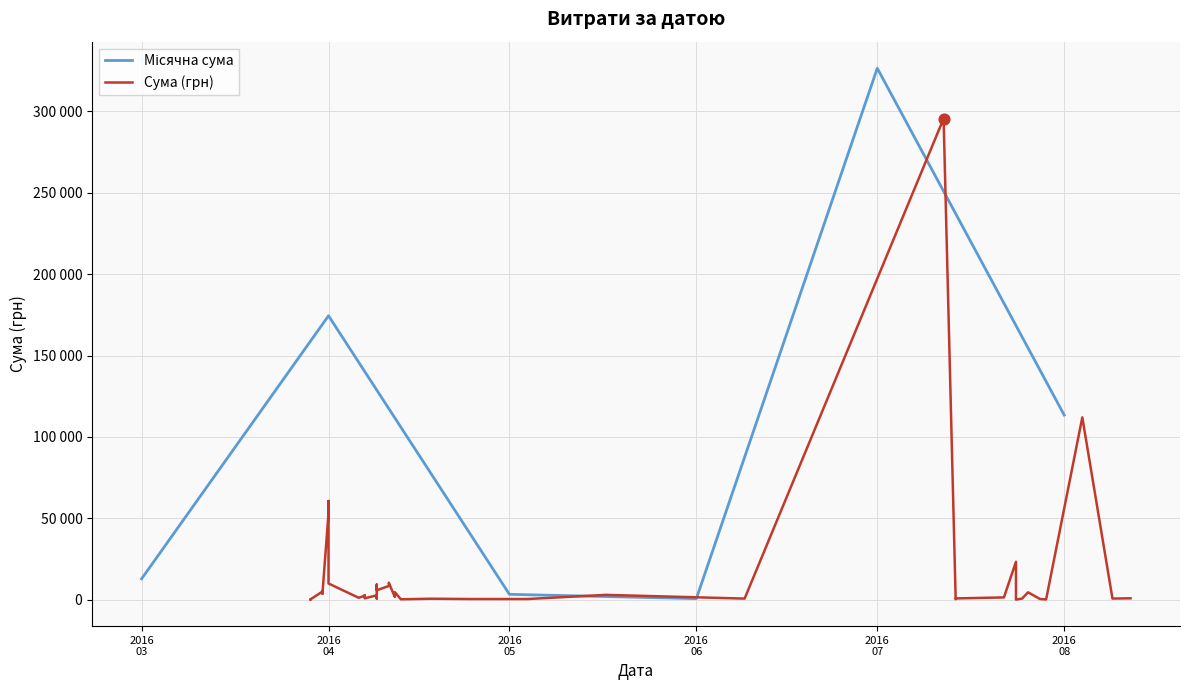

Between 12.04.2016 and 09.04.2016, which is larger?

12.04.2016